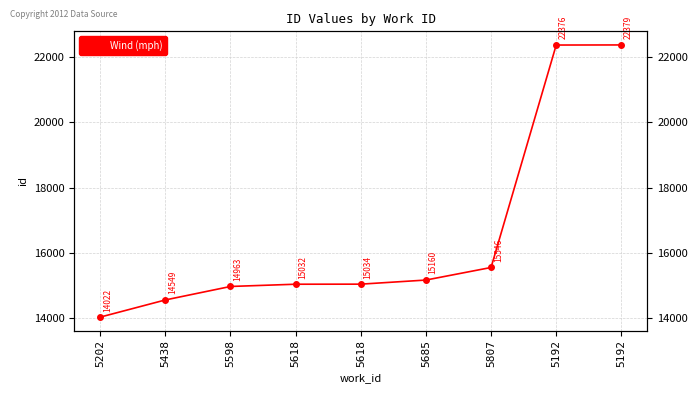

What is the minimum value shown in the chart?

14022